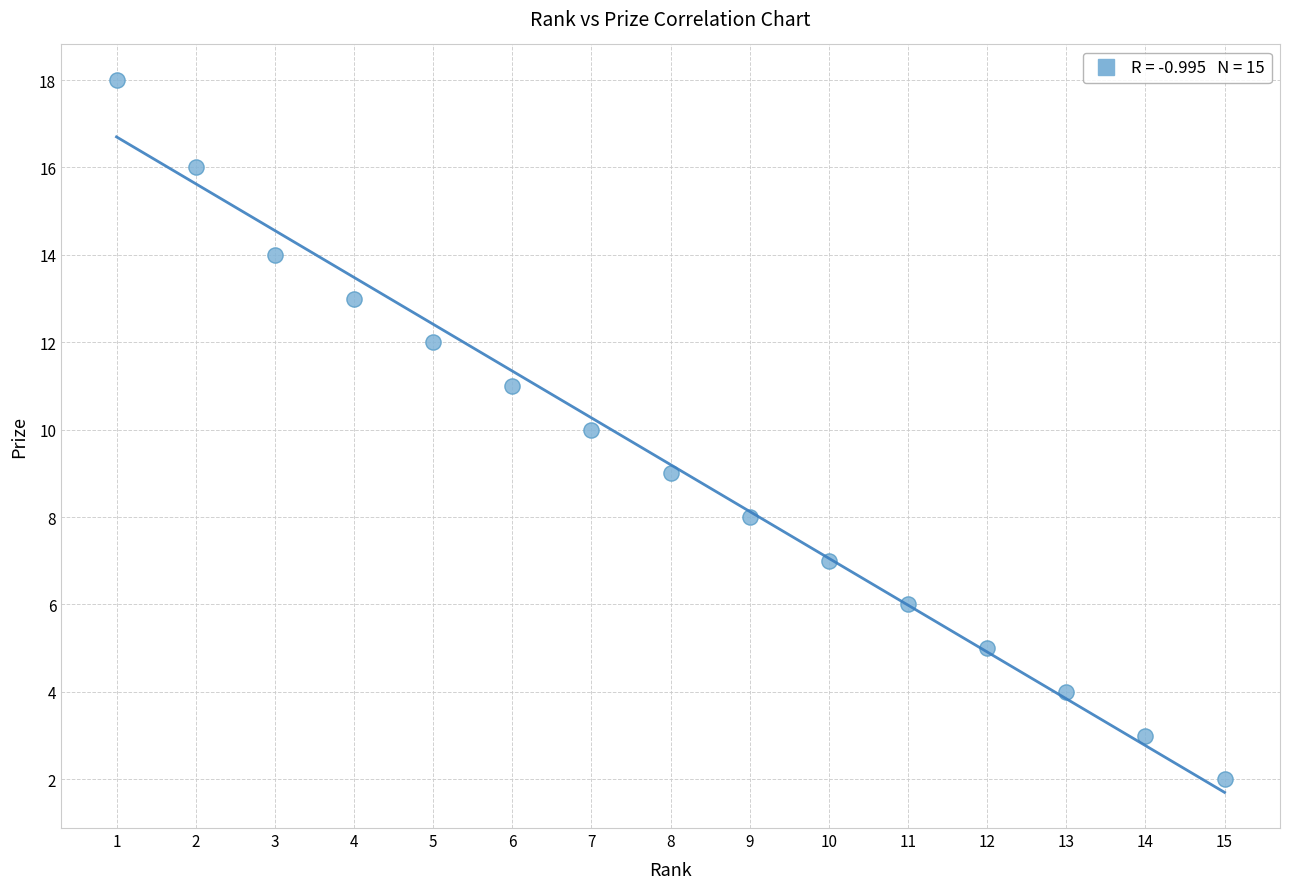

What is the range of X values (max minus min)?

14